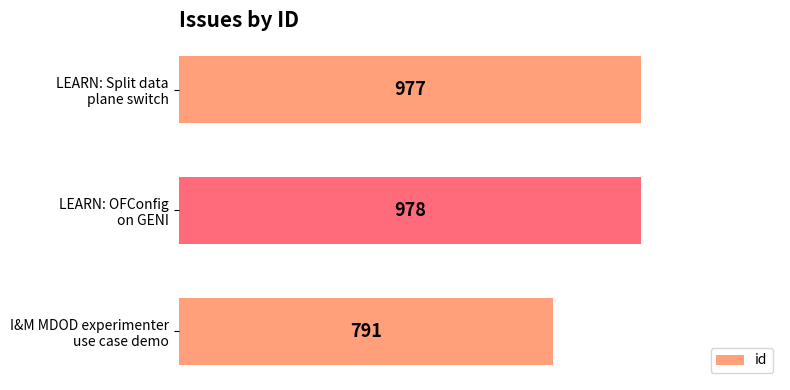

Rank the categories by value from highest to lowest.

LEARN: OFConfig
on GENI, LEARN: Split data
plane switch, I&M MDOD experimenter
use case demo